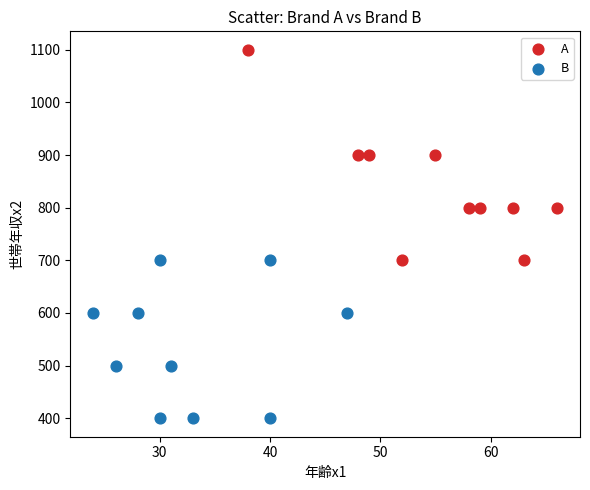

Which series reaches the minimum Y coordinate?

B